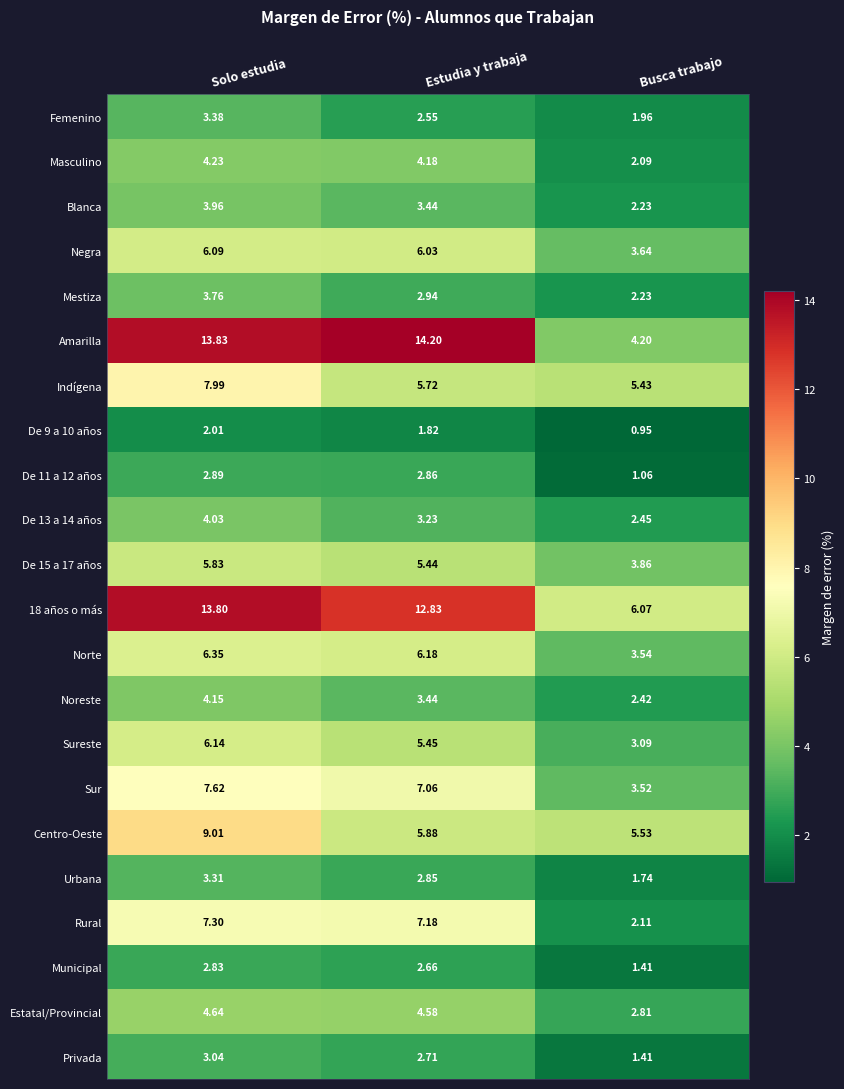

Where does the Sureste series first go above 5?

Solo estudia